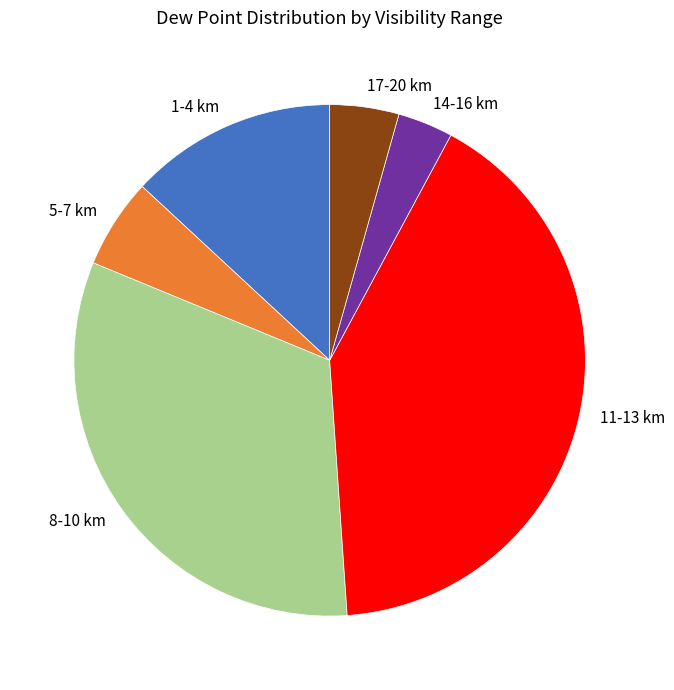

Is there a majority slice in this chart?

No